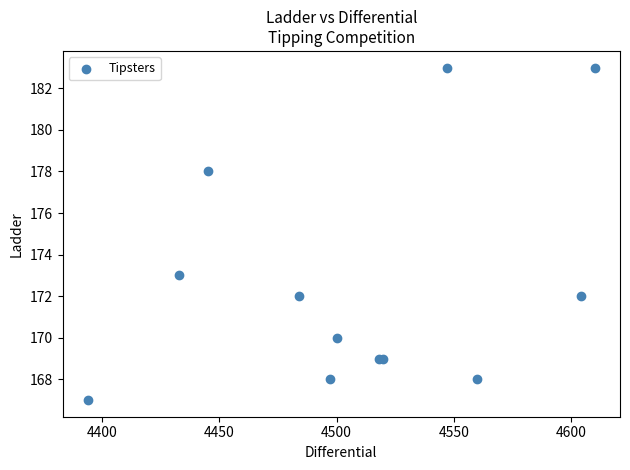

What Y value in the scatter plot is closest to 175?

173